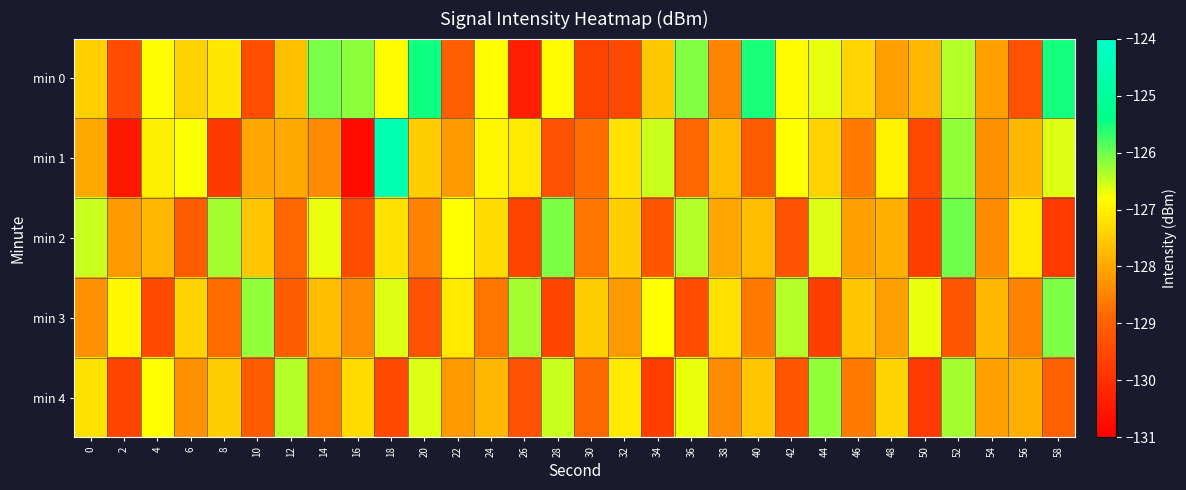

What is the maximum value shown in the chart?

-124.6